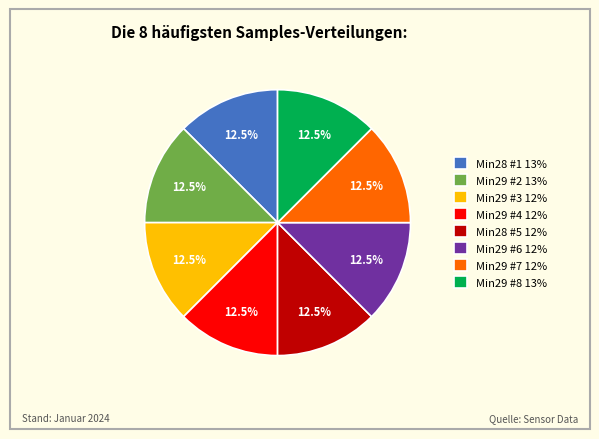

Does Min29 #6 12% represent more than half of the total?

No